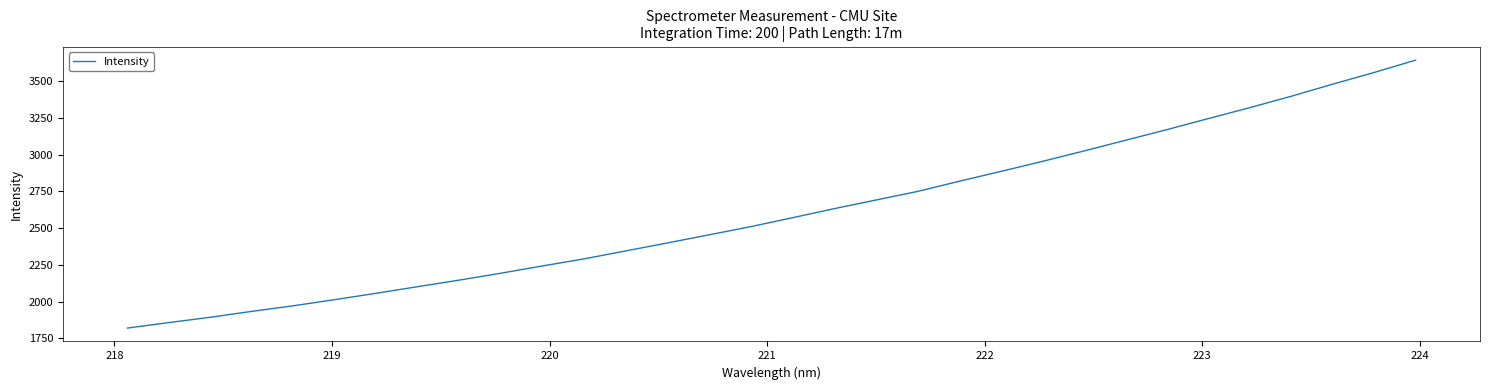

What is the difference between the maximum and minimum values?

1821.8